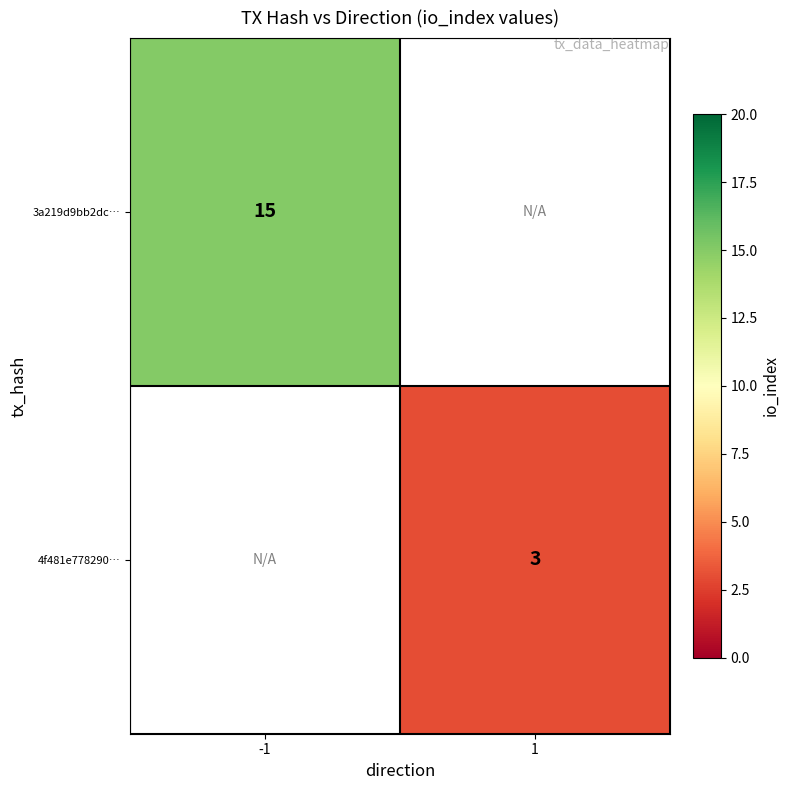

True or false: 4f481e778290… has a value of 5 at 1.

False